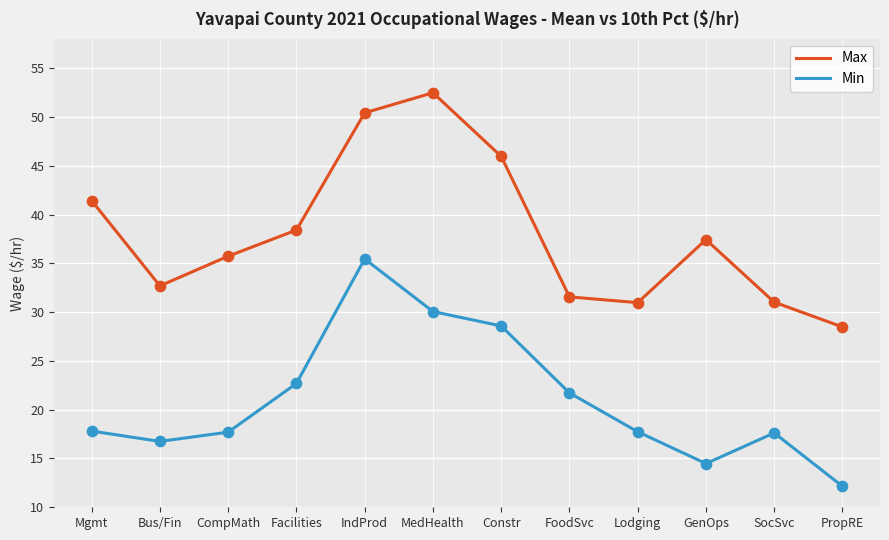

Is the value of Min at CompMath greater than the value of Max at CompMath?

No